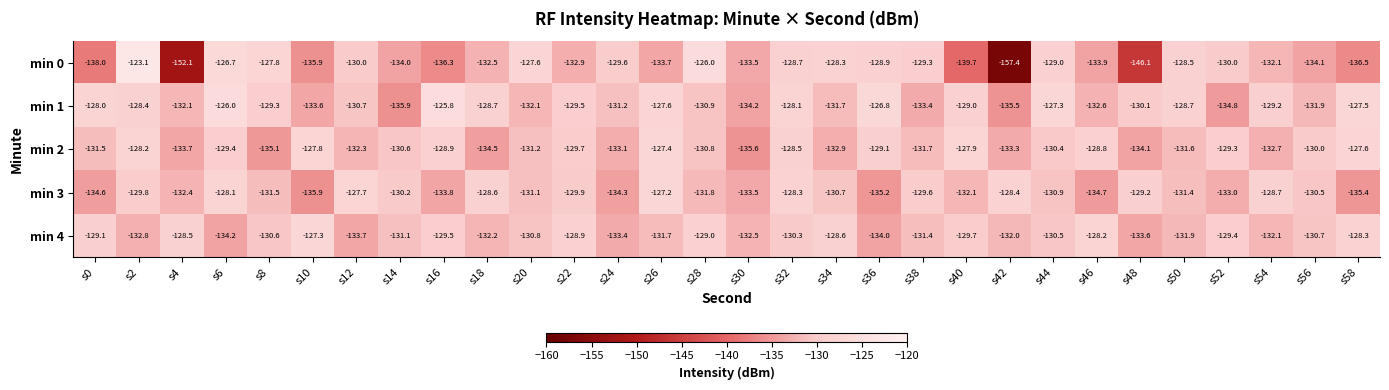

What is the spread (max minus min) of values at s48?

16.9